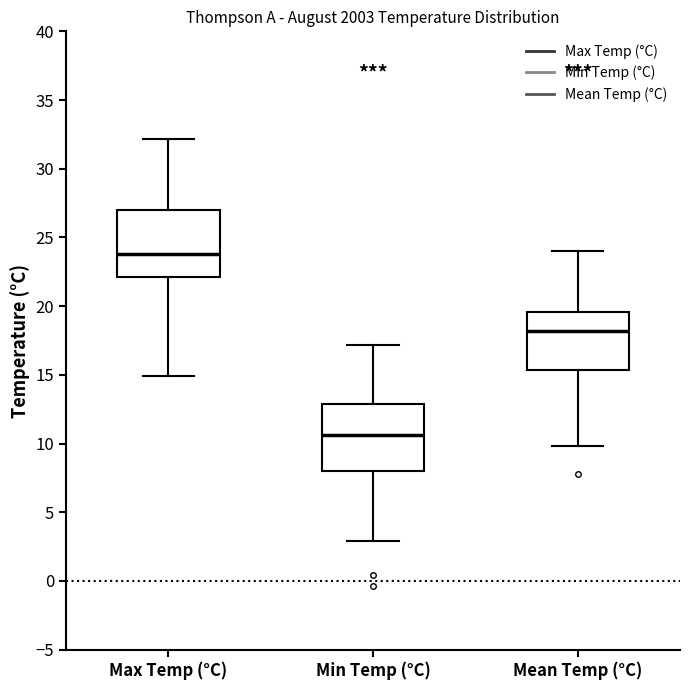

Reading left to right, read every box against the y-axis: the position of its median line, the range the box covers, and the ends of its whiskers. The values are not printed on the chart, so give them approximately, as read against the axis.

Max Temp (°C): median 24.0, box 22.0 to 27.0, whiskers 15.0 to 32.0
Min Temp (°C): median 10.5, box 8.0 to 13.0, whiskers 3.0 to 17.0
Mean Temp (°C): median 18.0, box 15.5 to 19.5, whiskers 10.0 to 24.0